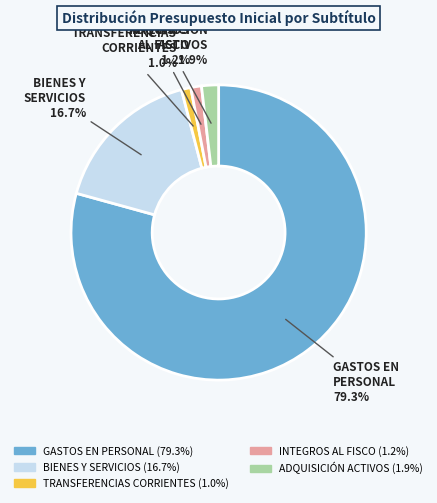

How many segments does this pie chart have?

5